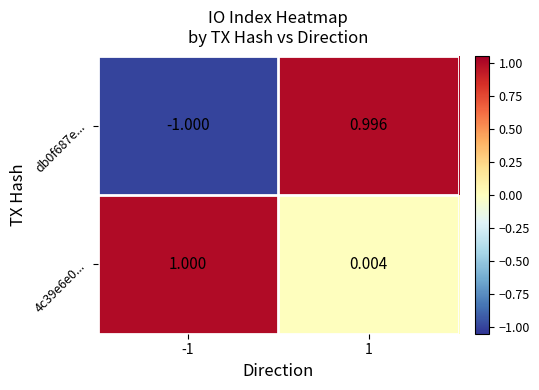

How many series are shown in this chart?

2